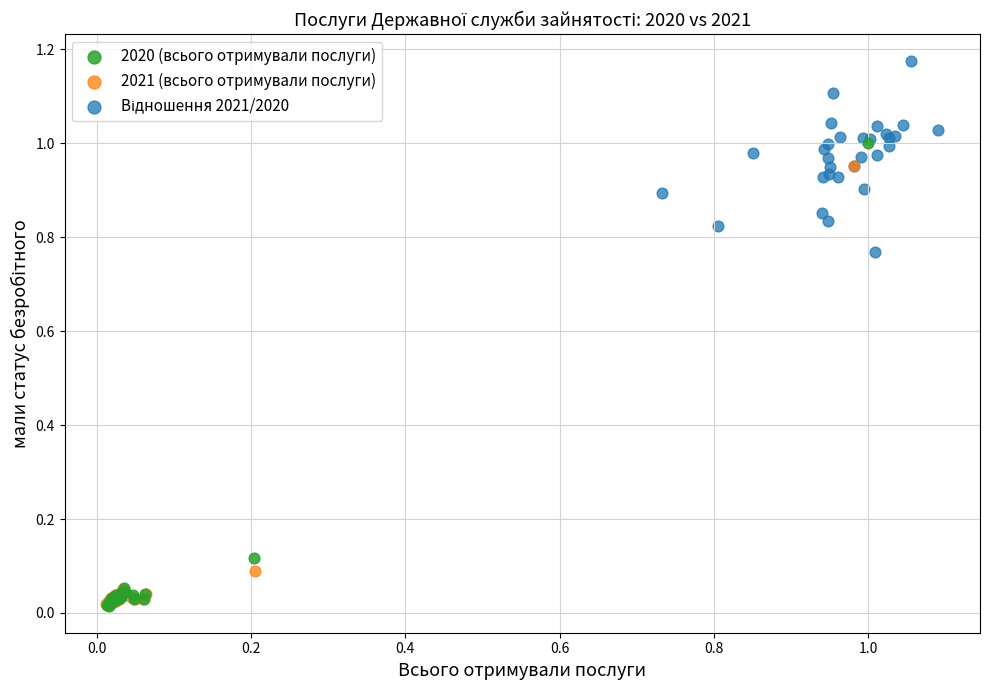

Which series has the largest Y range (max minus min)?

2020 (всього отримували послуги)